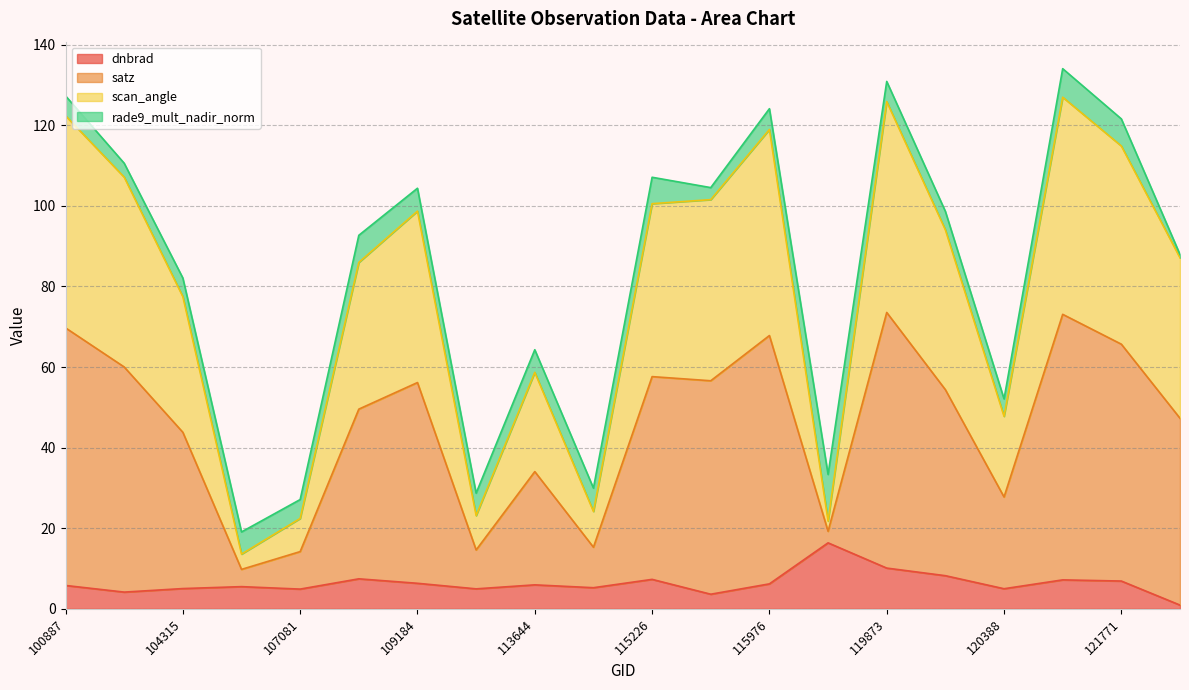

True or false: scan_angle has more than 1 points higher than both neighbors.

True